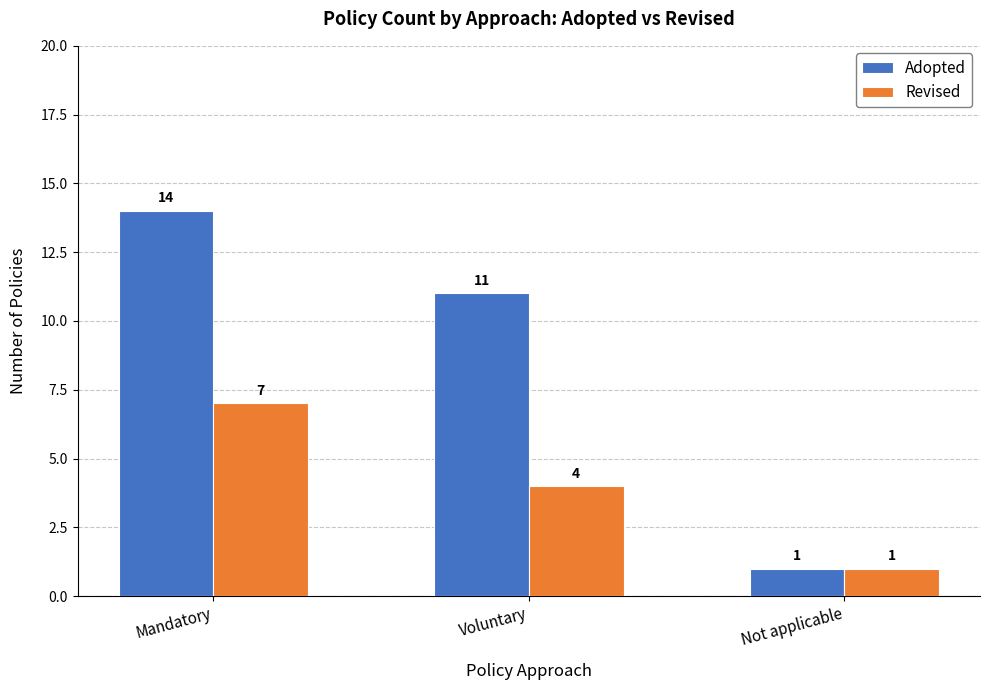

How many Revised values are between 1 and 7?

3